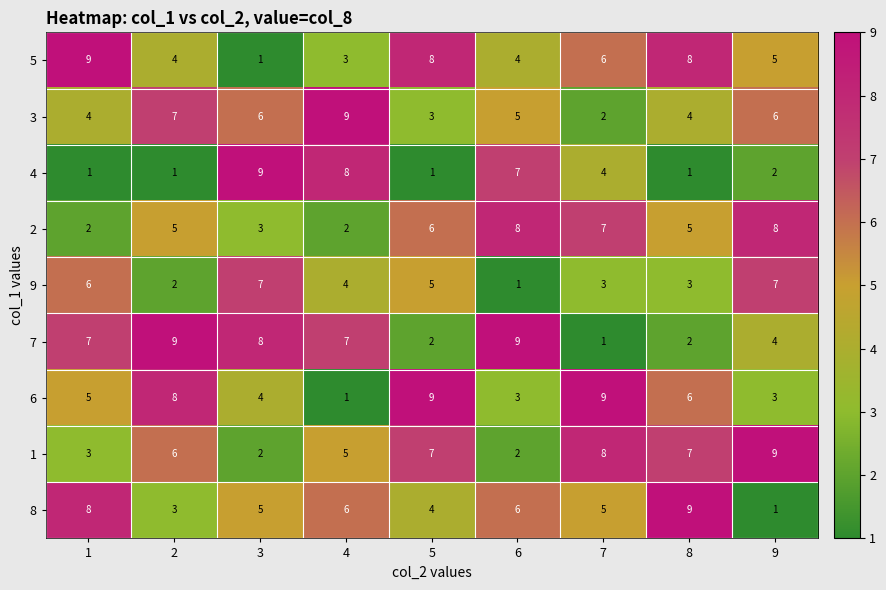

At 8, list the series in order from largest to smallest.

8, 5, 1, 6, 2, 3, 9, 7, 4